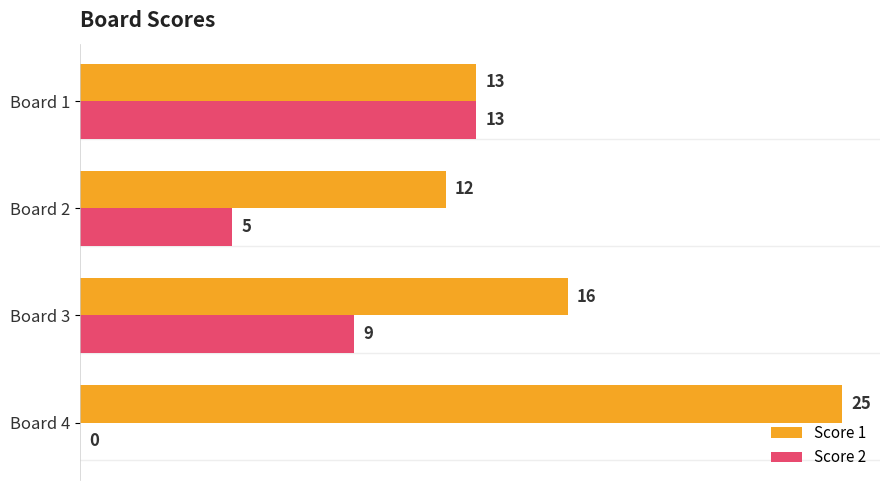

Read the Score 1 value at Board 1, to the nearest 5.

15